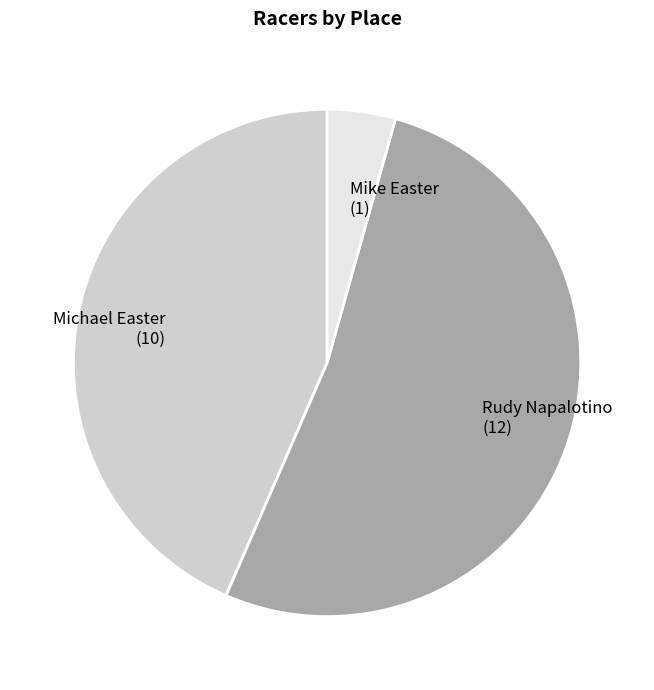

How many segments does this pie chart have?

3